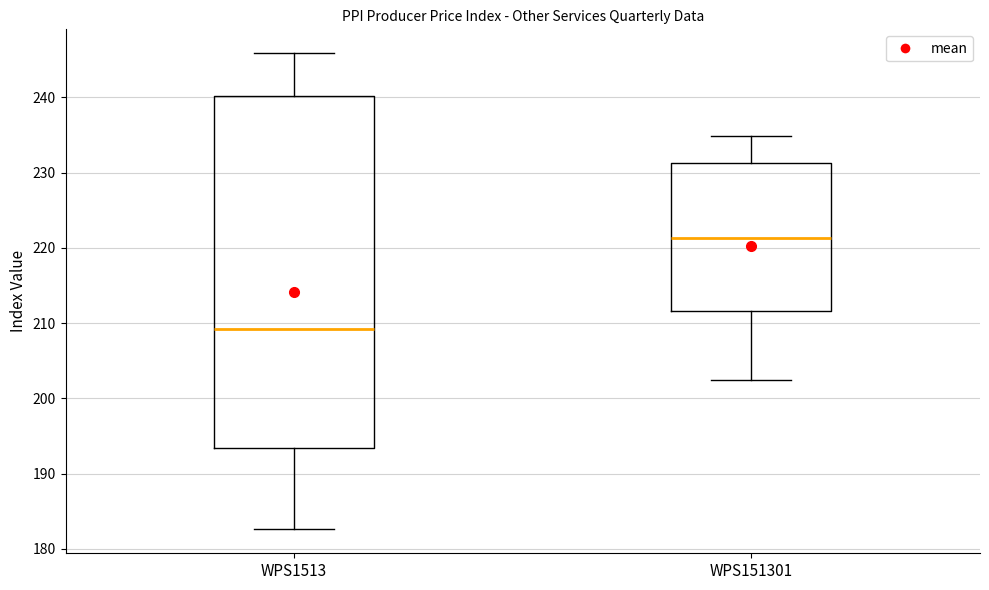

Where is the upper edge of the box for WPS1513 on the y-axis? The values are not printed on the chart, so give them approximately, as read against the axis.

240